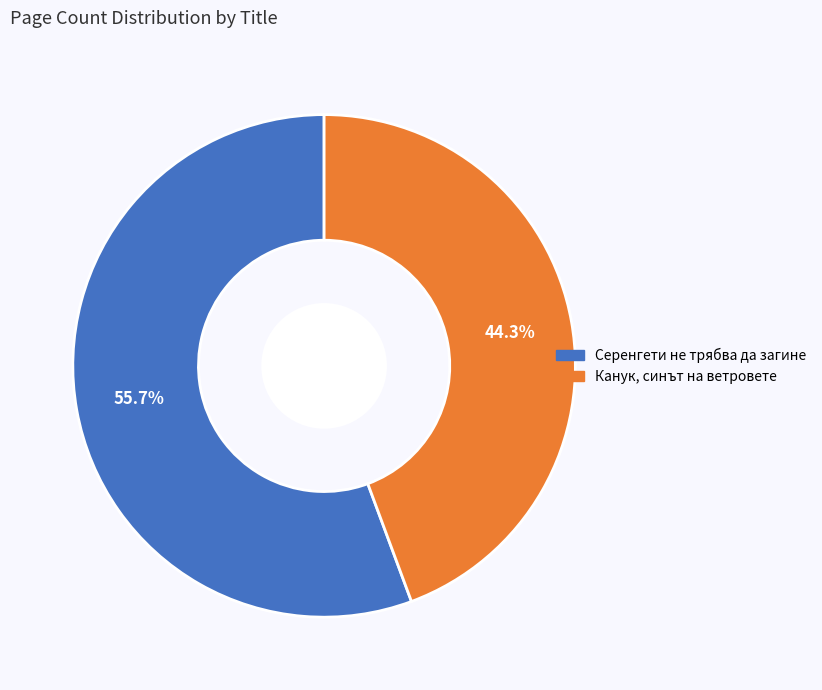

What percentage is the Канук, синът на ветровете slice, to the nearest percent?

44%